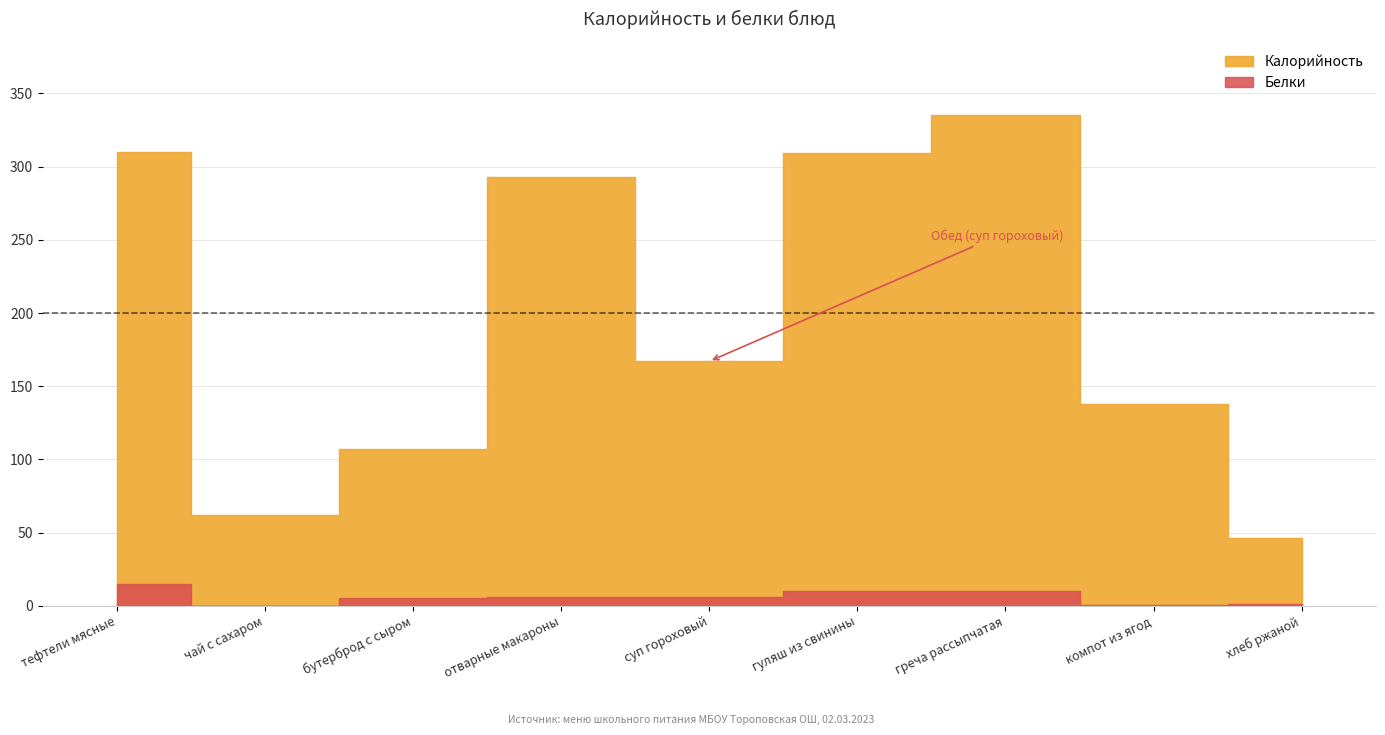

What is the label of the 8th point from the right?

чай с сахаром